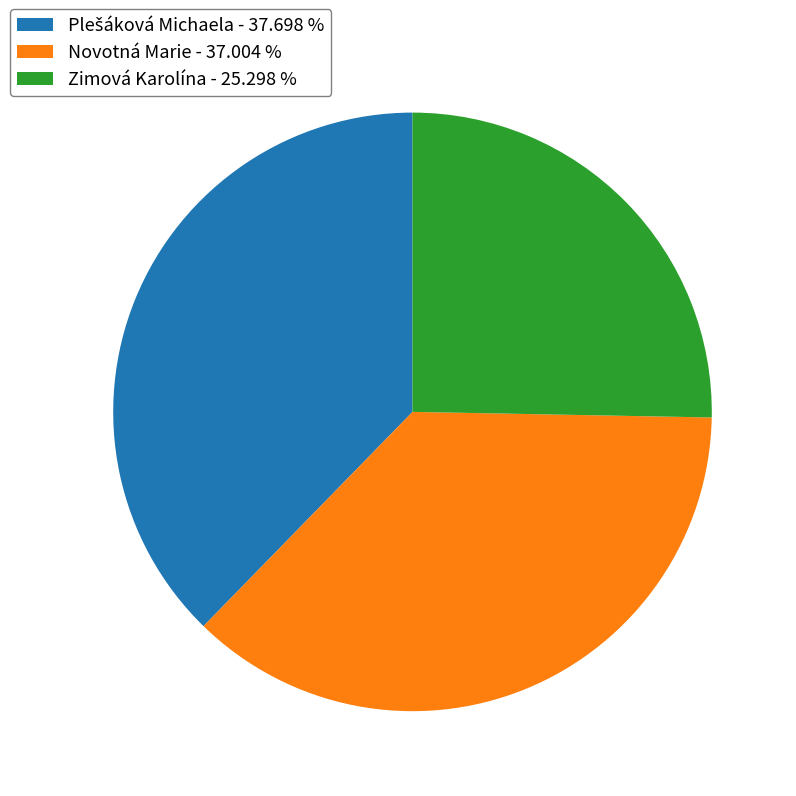

Combined, do Novotná Marie - 37.004 % and Zimová Karolína - 25.298 % account for over 50%?

Yes